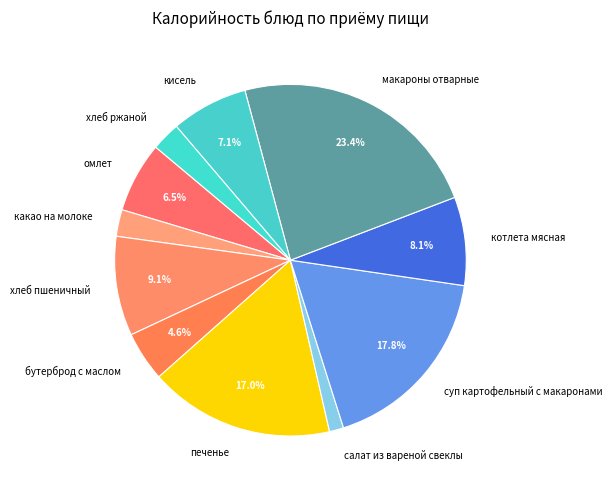

Is it true that салат из вареной свеклы is 11% of the pie?

False